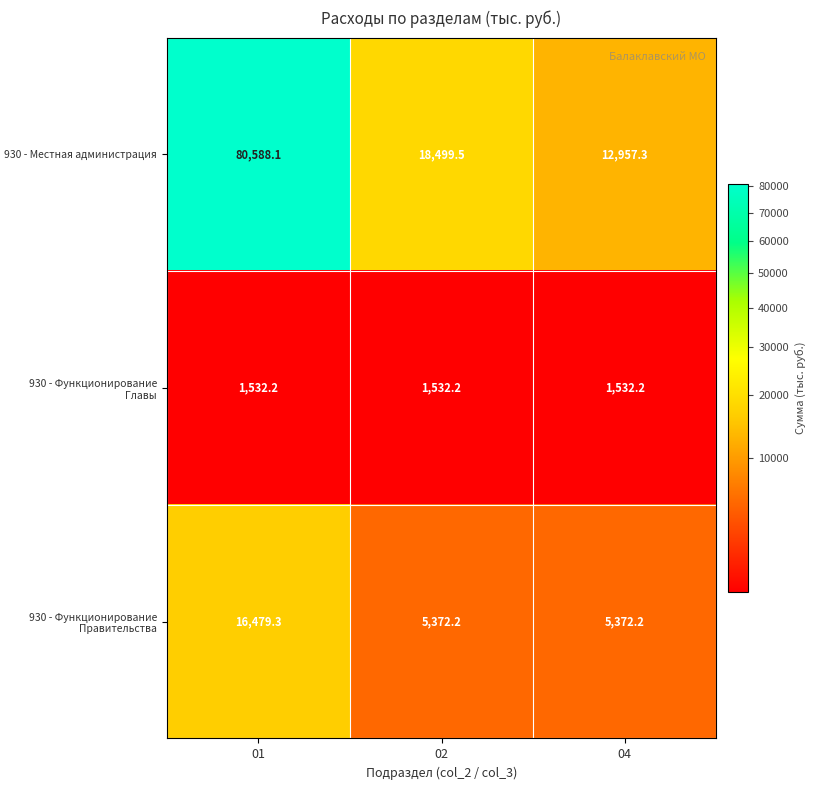

What is the average value of the 930 - Местная администрация series?

37348.3